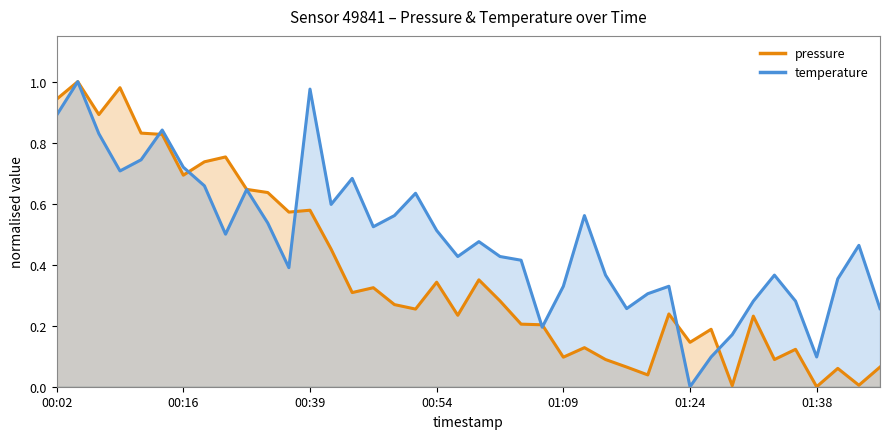

What is the value of the temperature point at the 12th from the left?

0.4